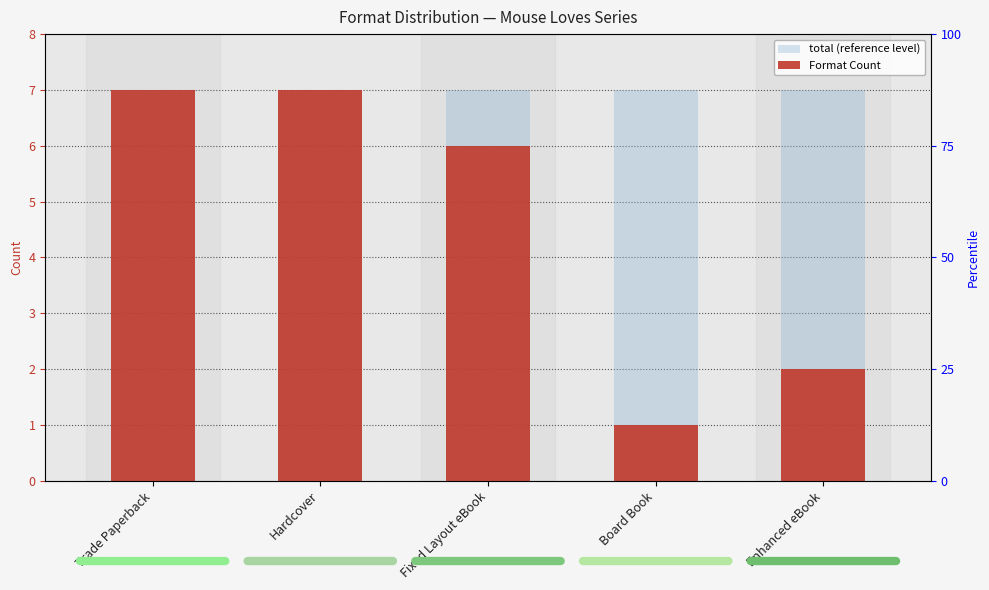

Reading left to right, list all the values displayed in this chart.

total (reference level): 7	7	7	7	7
Format Count: 7	7	6	1	2